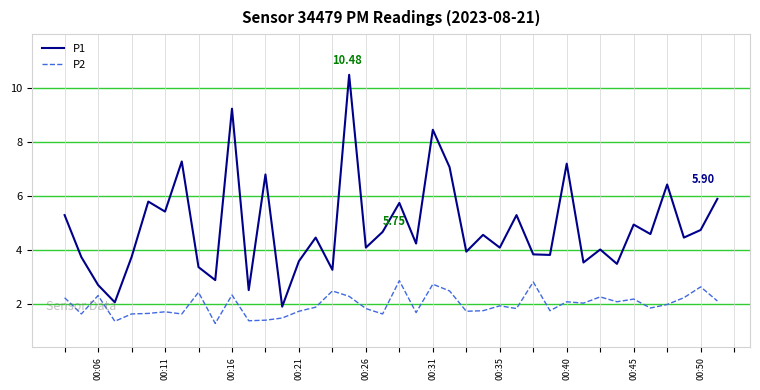

True or false: P1 and P2 intersect in this chart.

False